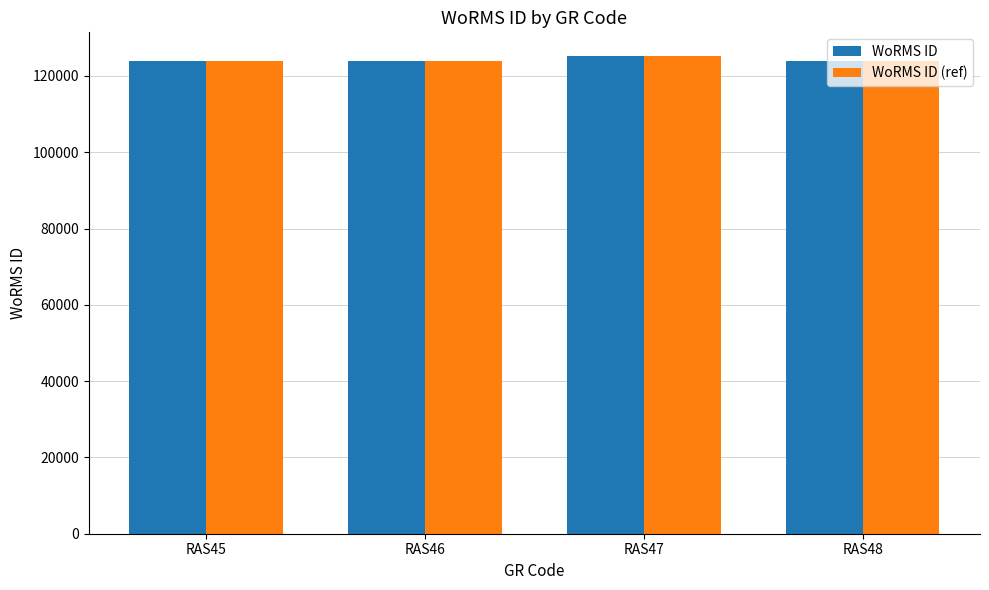

What is the maximum value for WoRMS ID?

125161